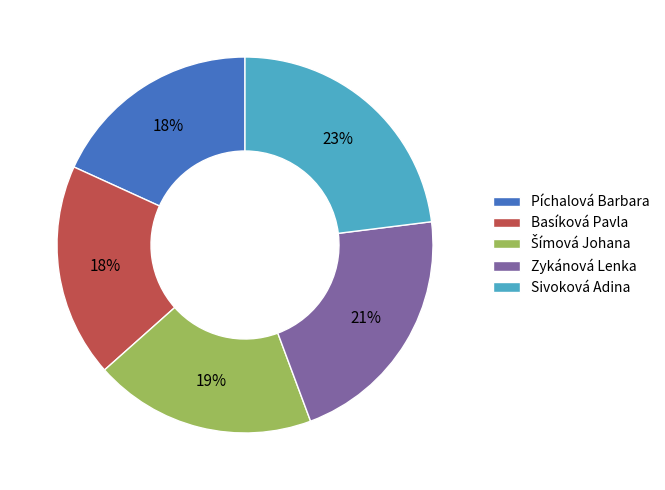

Do Zykánová Lenka and Píchalová Barbara together represent more than half of the pie?

No